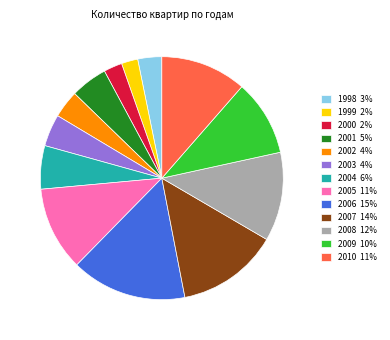

True or false: 2001 5% accounts for 5% of the total.

True